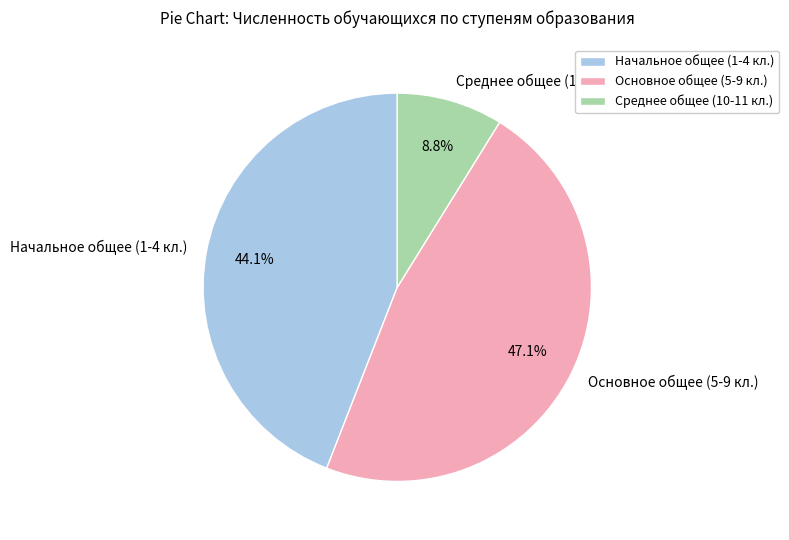

What percentage do Основное общее (5-9 кл.) and Начальное общее (1-4 кл.) together represent?

91.2%